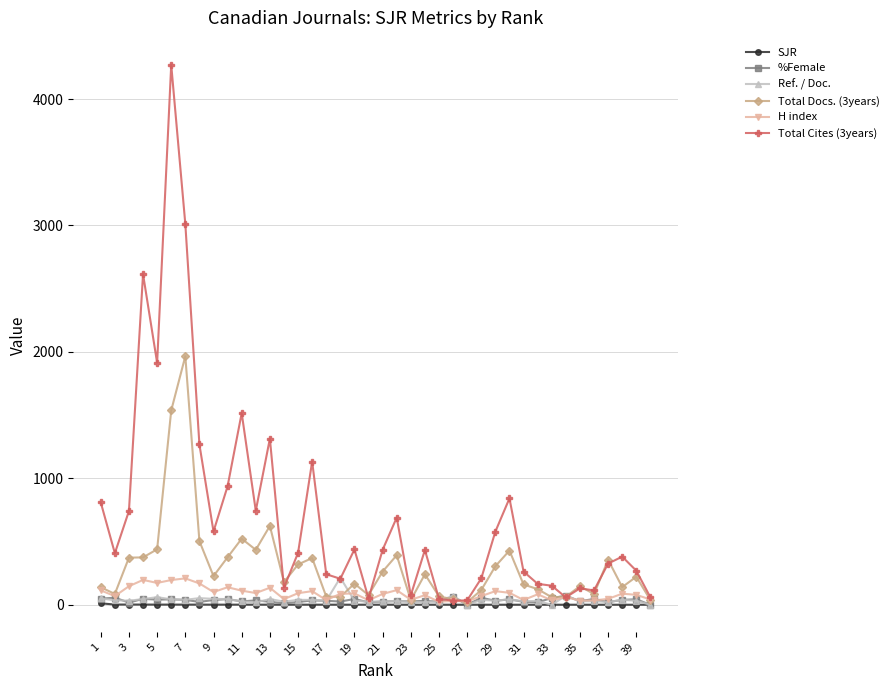

How many lines are shown in the chart?

6